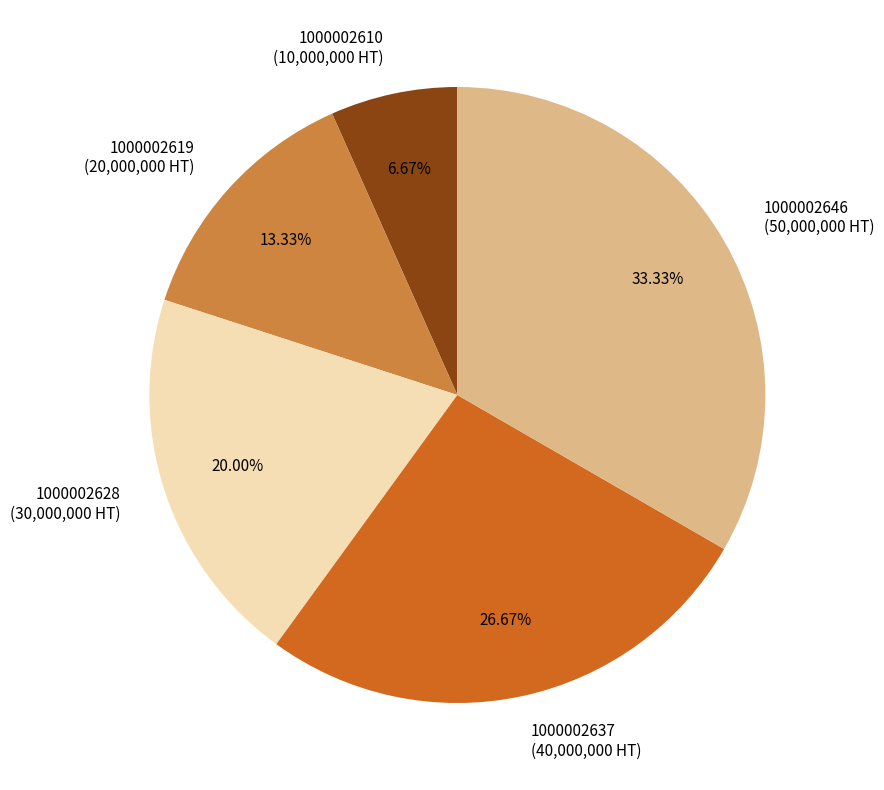

To the nearest percent, what percentage of the pie is 1000002637?

27%